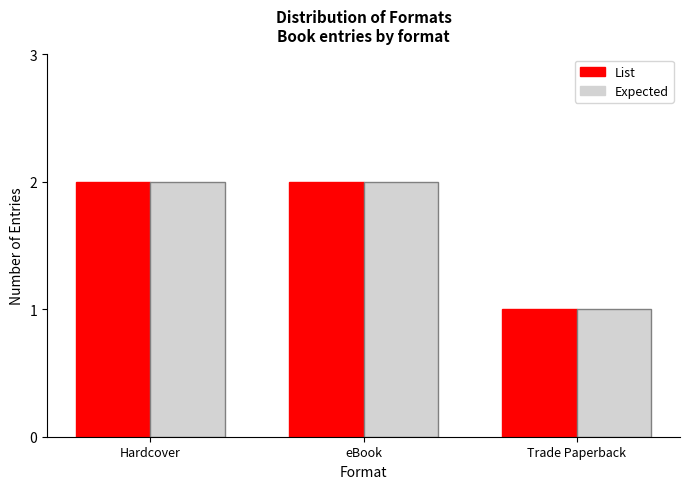

The value of Expected at eBook is 2. True or false?

True